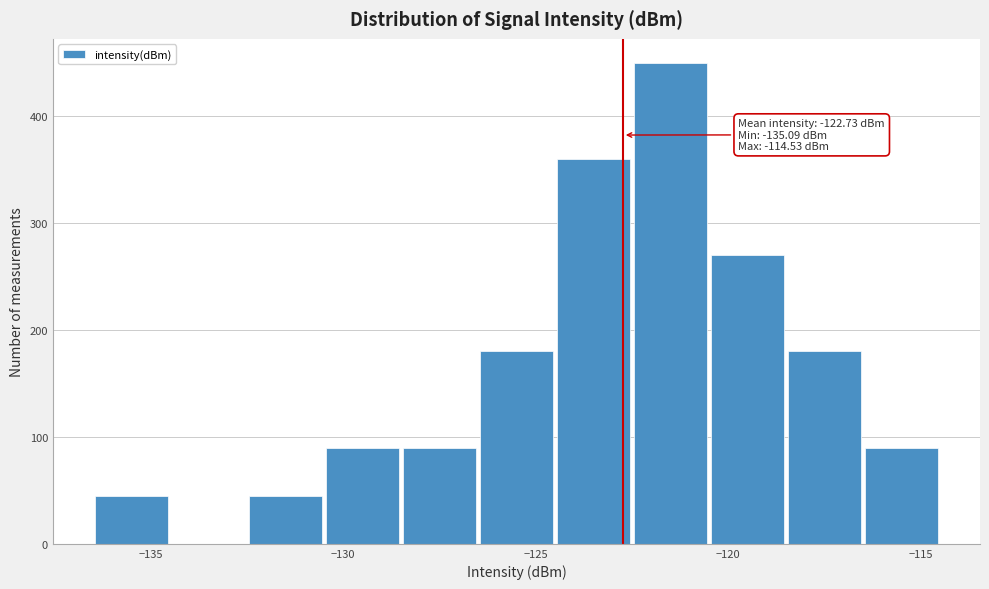

Which range on the x-axis has the tallest bar?

-122.5 to -120.5